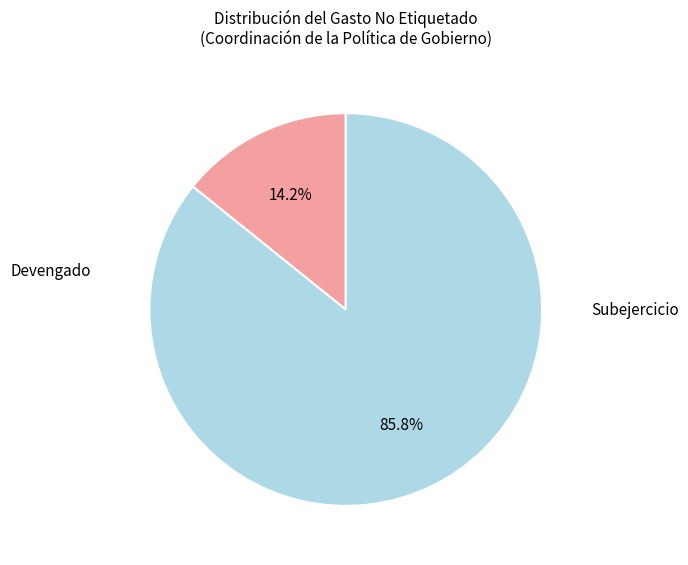

Does any single category account for the majority?

Yes